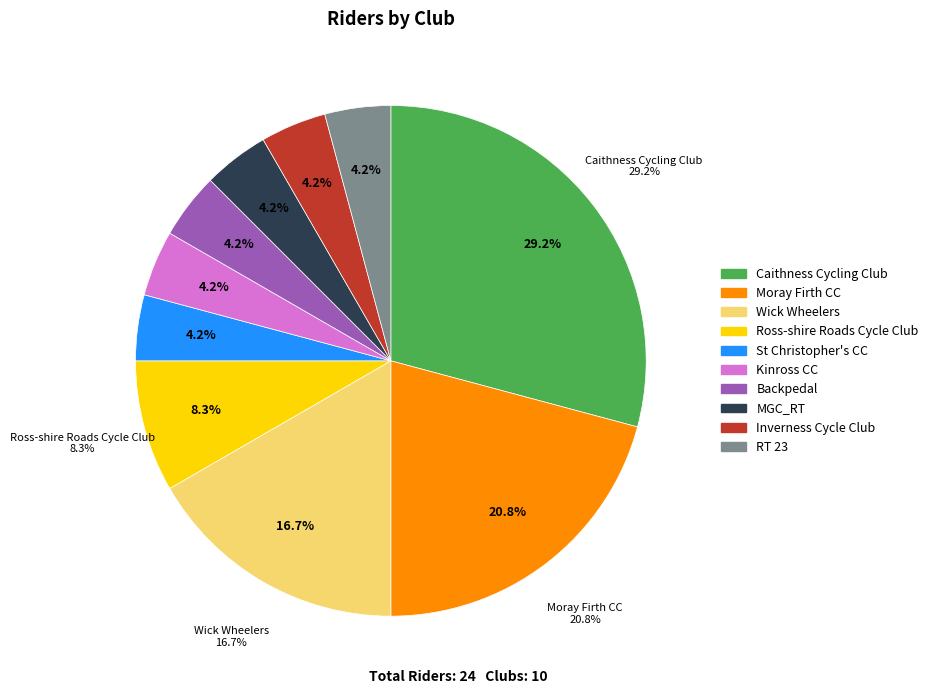

To the nearest percent, what is the difference between the largest and smallest slice percentages?

25%